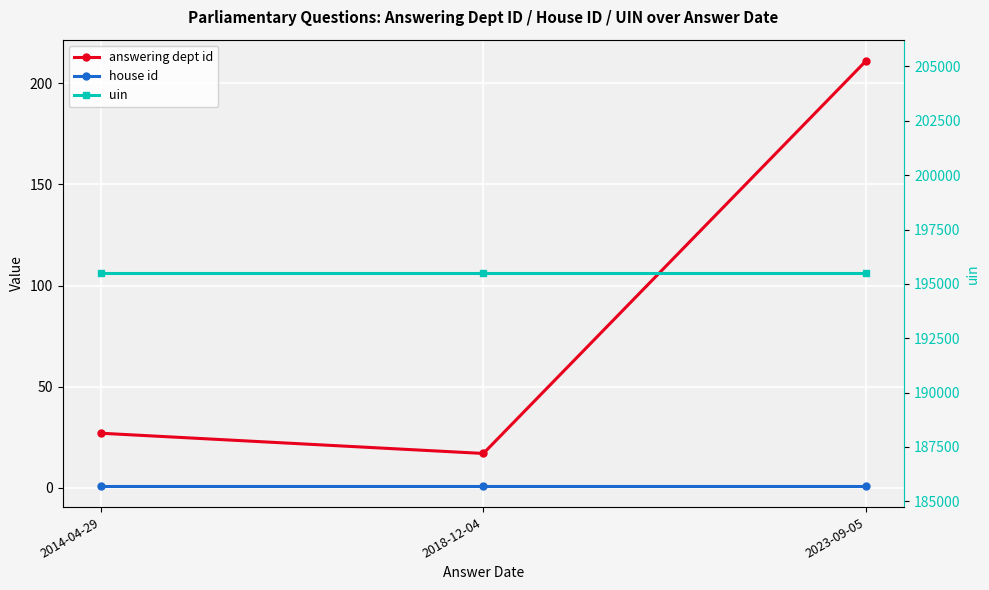

What is the approximate value of uin at 2014-04-29?

195482